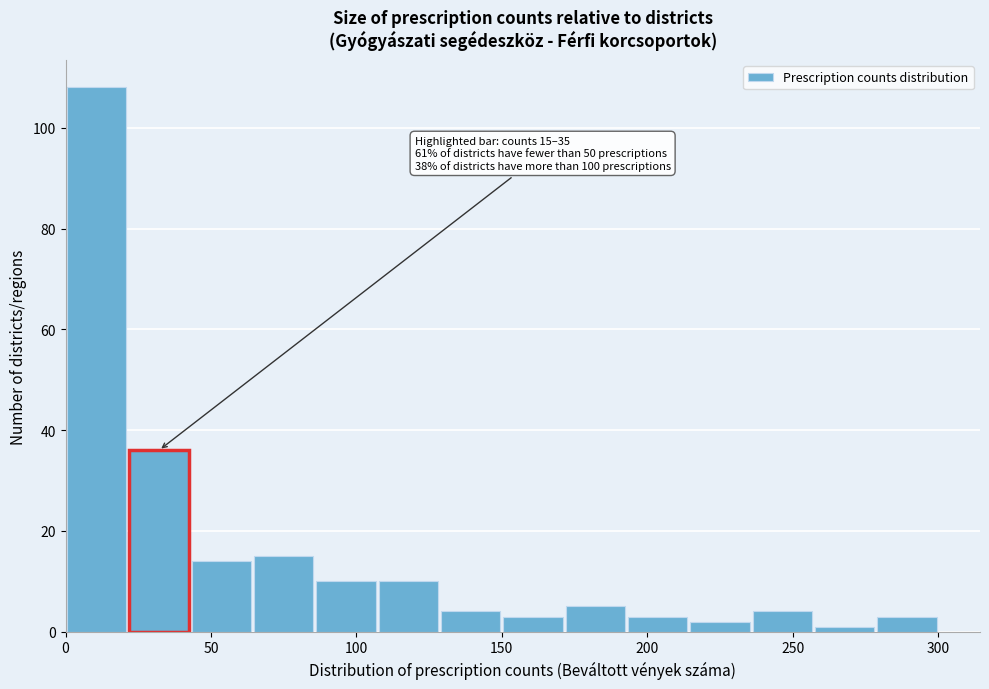

Over which range of the x-axis is the bar tallest?

0 to 20